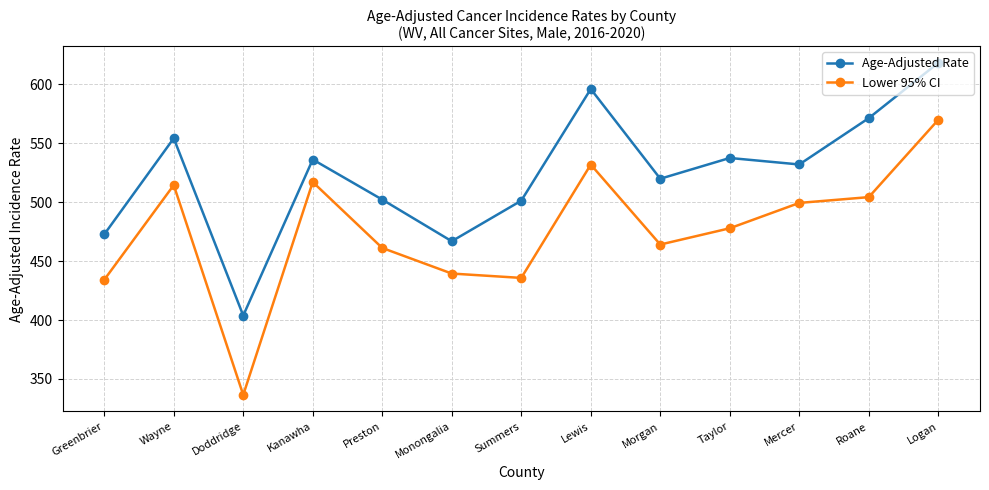

Rank the series by their maximum value, from highest to lowest.

Age-Adjusted Rate, Lower 95% CI